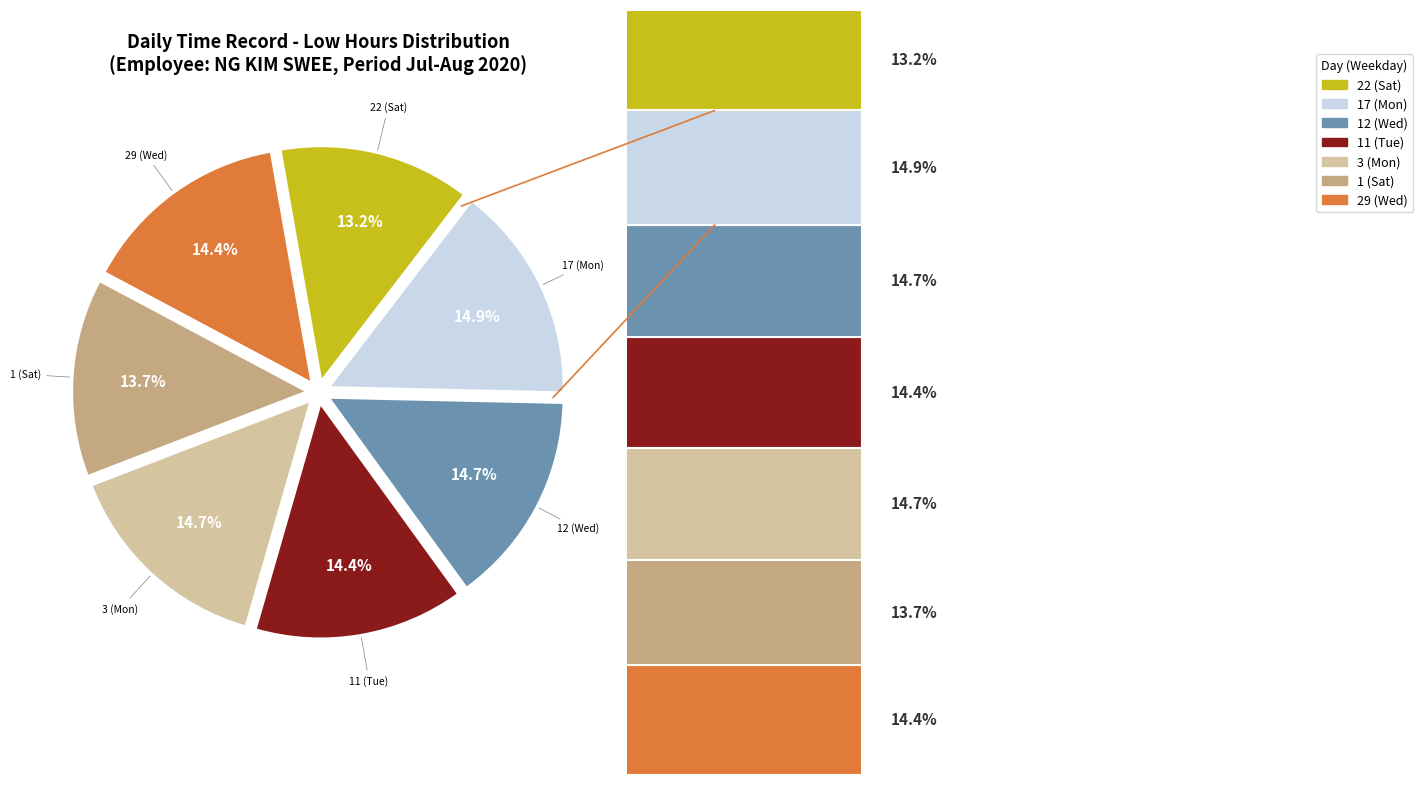

To the nearest percent, what is the average slice percentage?

14%